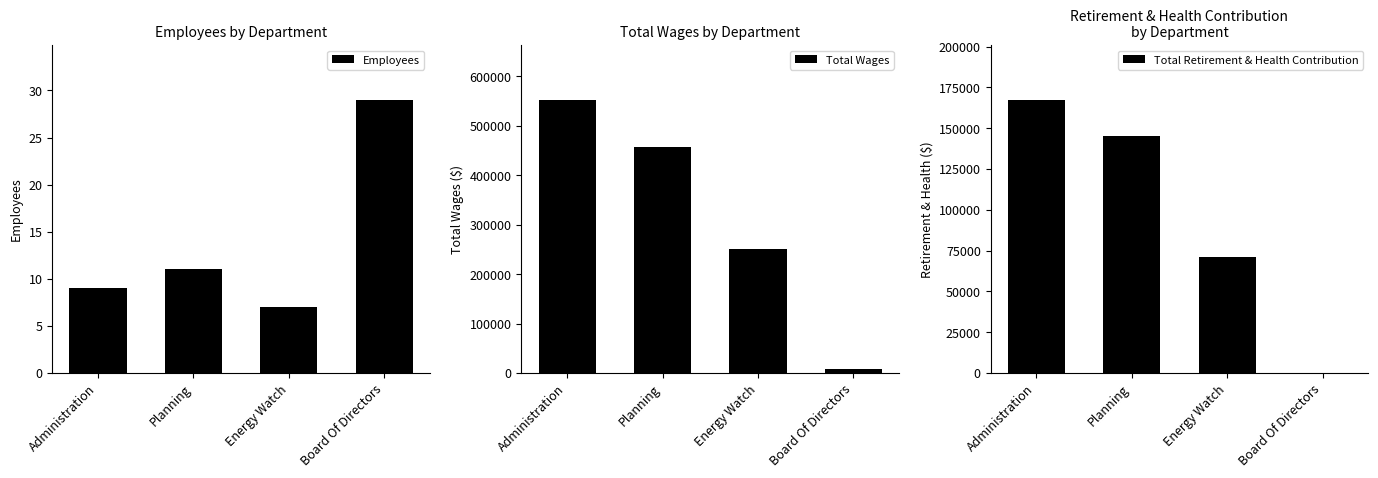

Reading left to right, list all the values displayed in this chart.

Employees: 9	11	7	29
Total Wages: 552528	457875	251264	9100
Total Retirement & Health Contribution: 167400	145129	71322	0